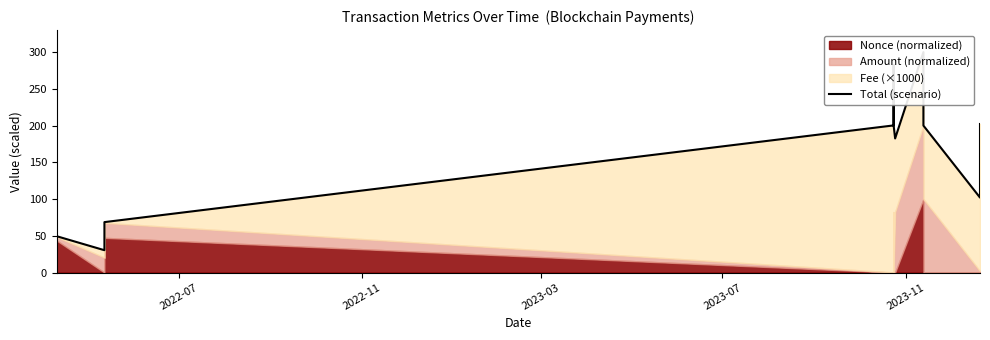

What is the value of the 1st point from the left?

54.9